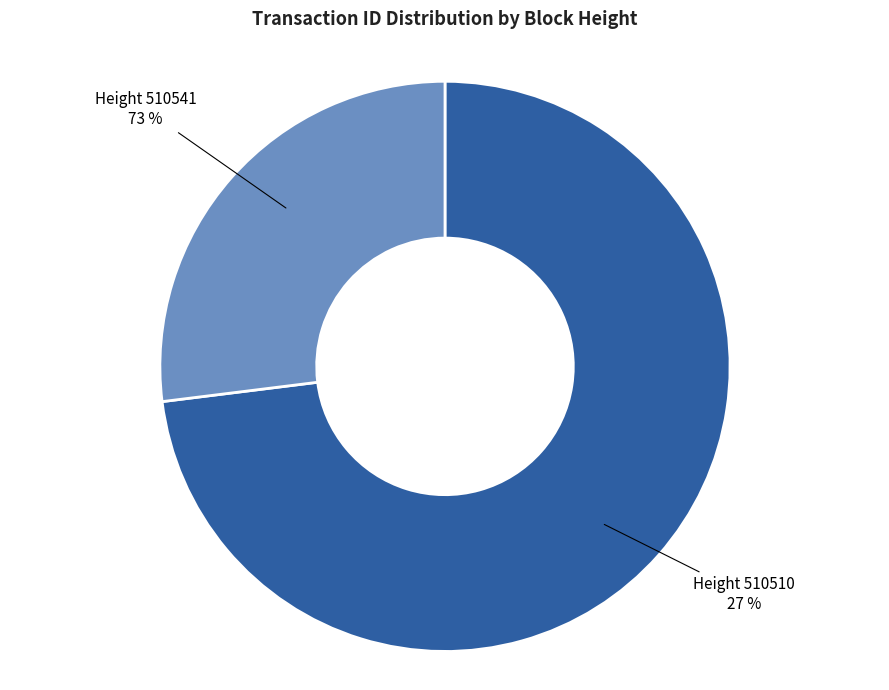

Is the sum of 510510 and 510541 greater than half?

Yes